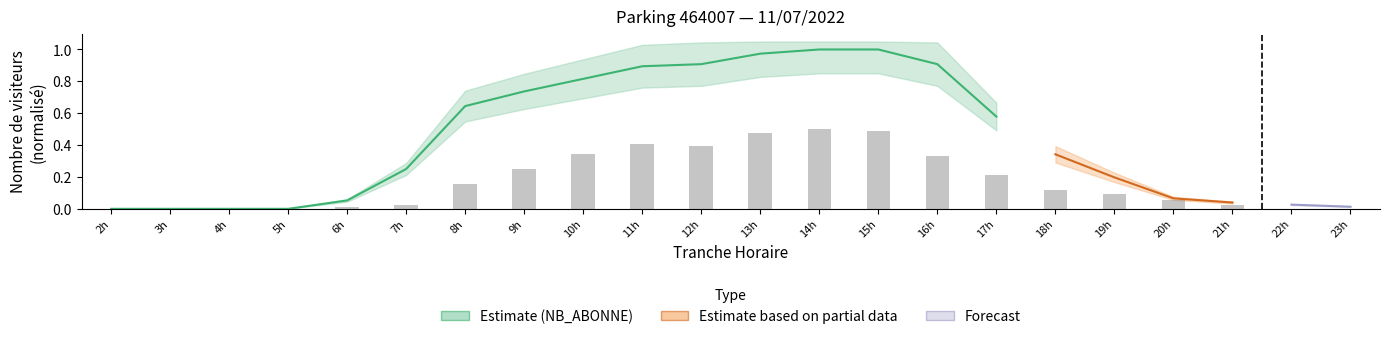

Reading right to left, what are all the values shown in this chart?

0.0	0.0	0.0	0.1	0.1	0.1	0.2	0.3	0.5	0.5	0.5	0.4	0.4	0.3	0.2	0.2	0.0	0.0	0.0	0.0	0.0	0.0